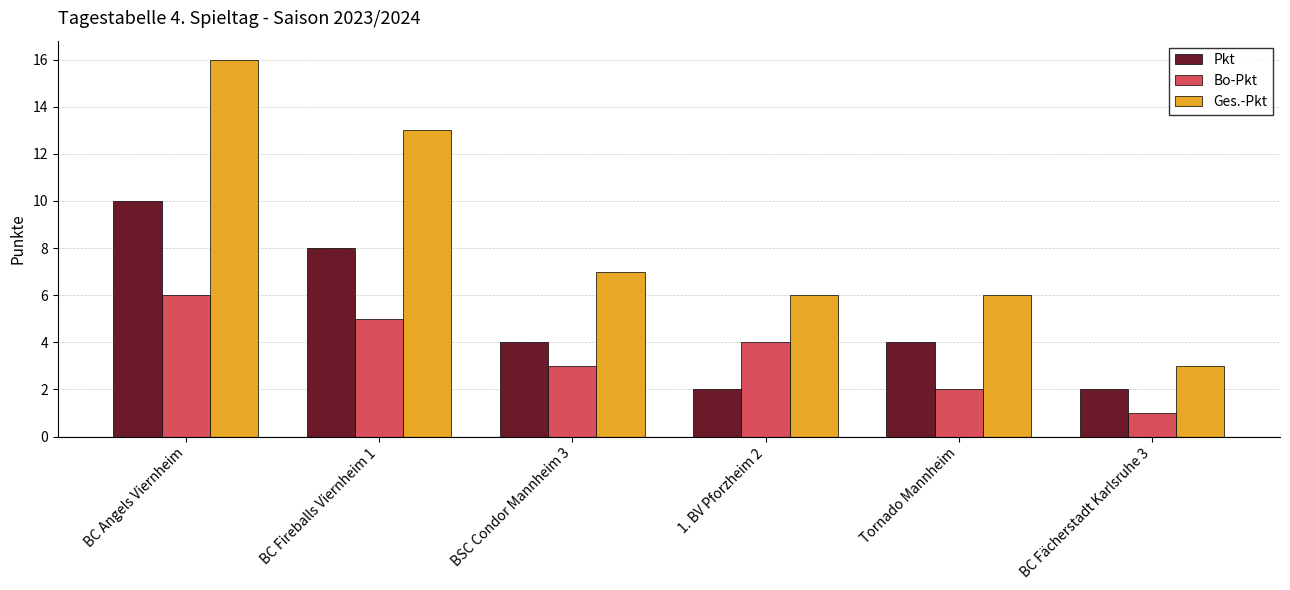

What are all the series names shown in the legend?

Pkt, Bo-Pkt, Ges.-Pkt